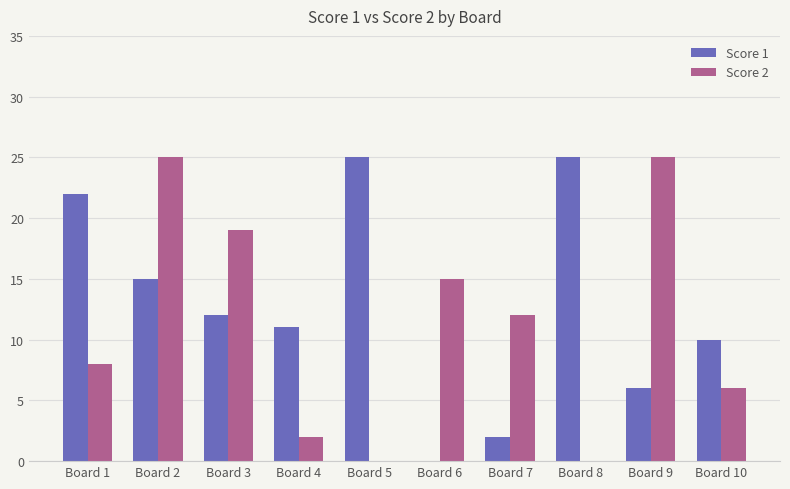

At which label does Score 2 first exceed 12?

Board 2